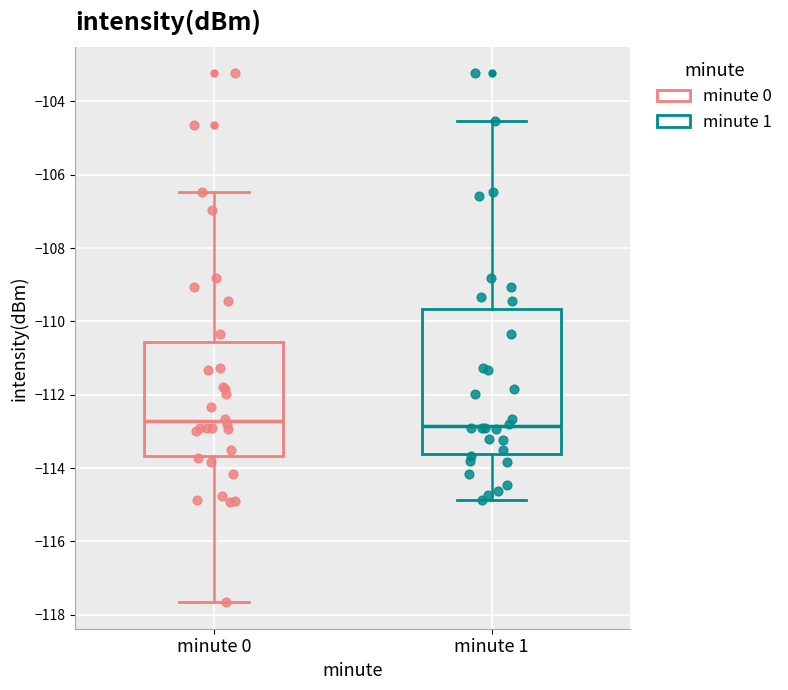

Which box is the tallest, from its lower edge to its upper edge?

minute 1